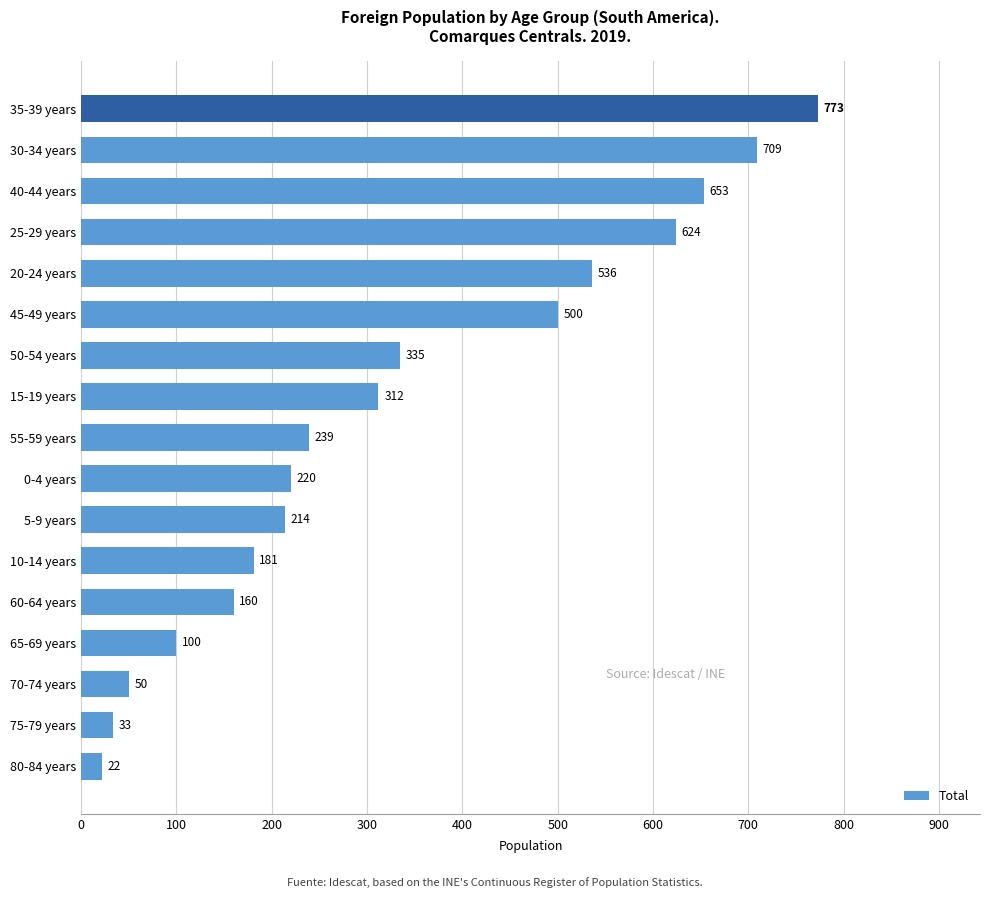

How many bars are there in total?

17